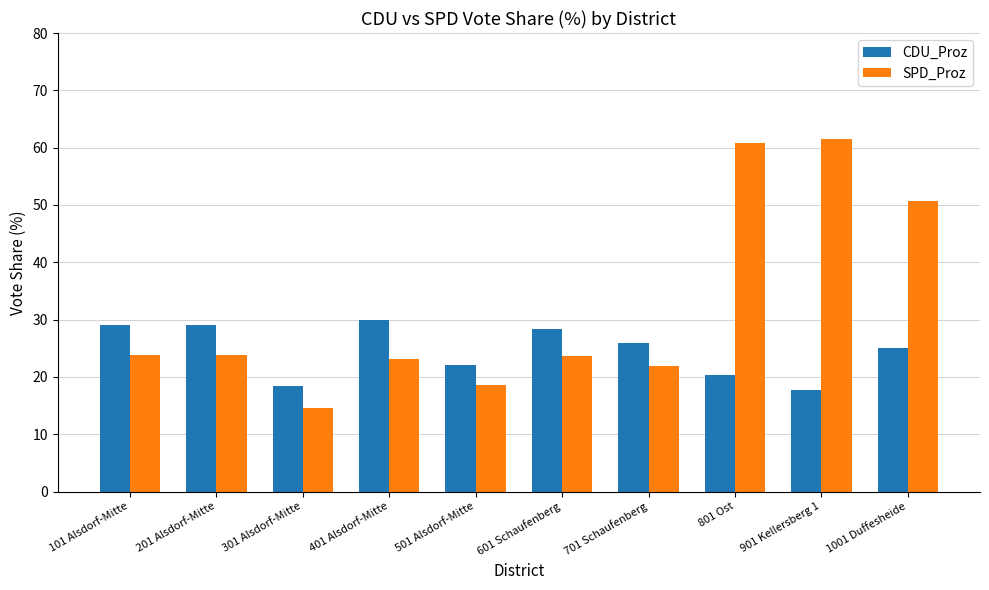

At which label does SPD_Proz reach its minimum?

301 Alsdorf-Mitte